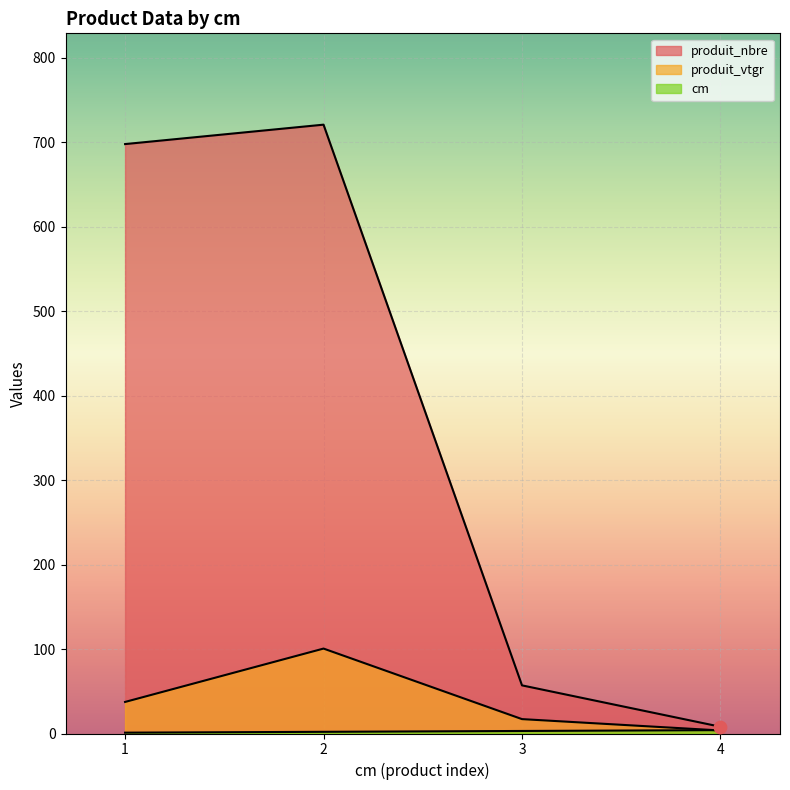

Which series has the largest total across all categories?

produit_nbre